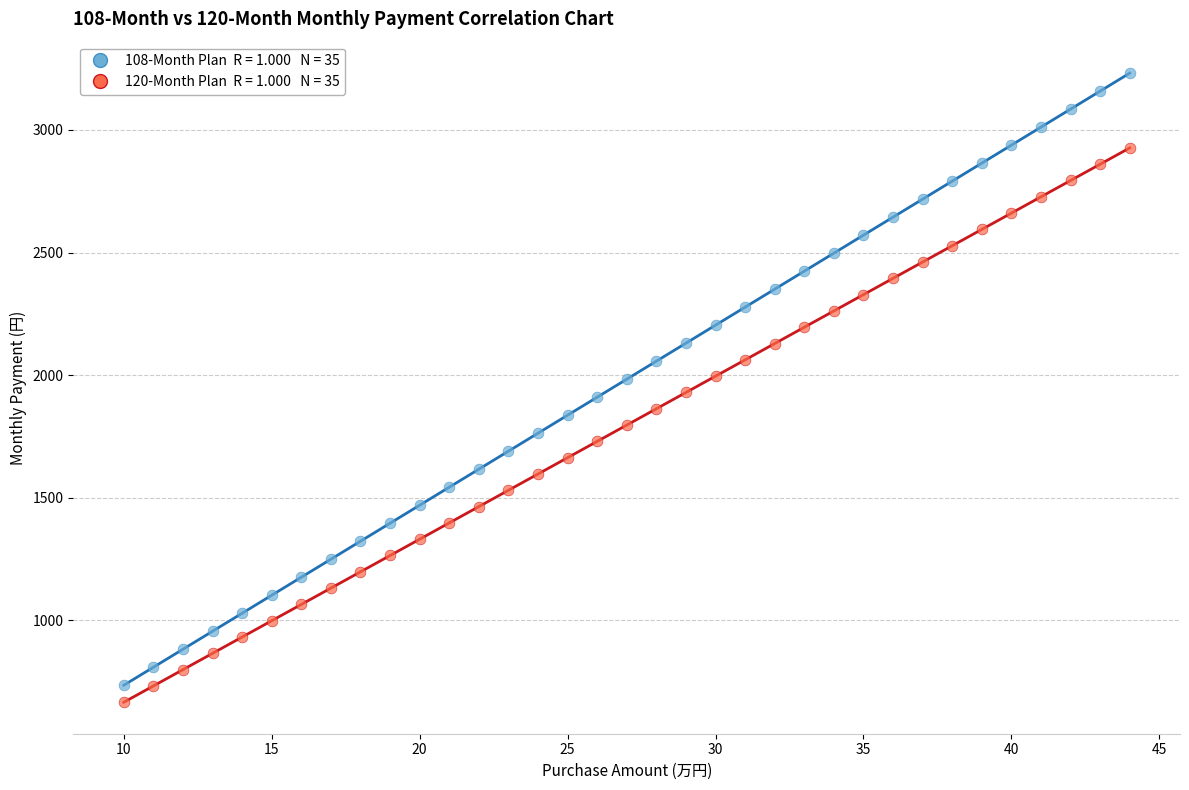

Across all data points, what is the range of X values (max minus min)?

34